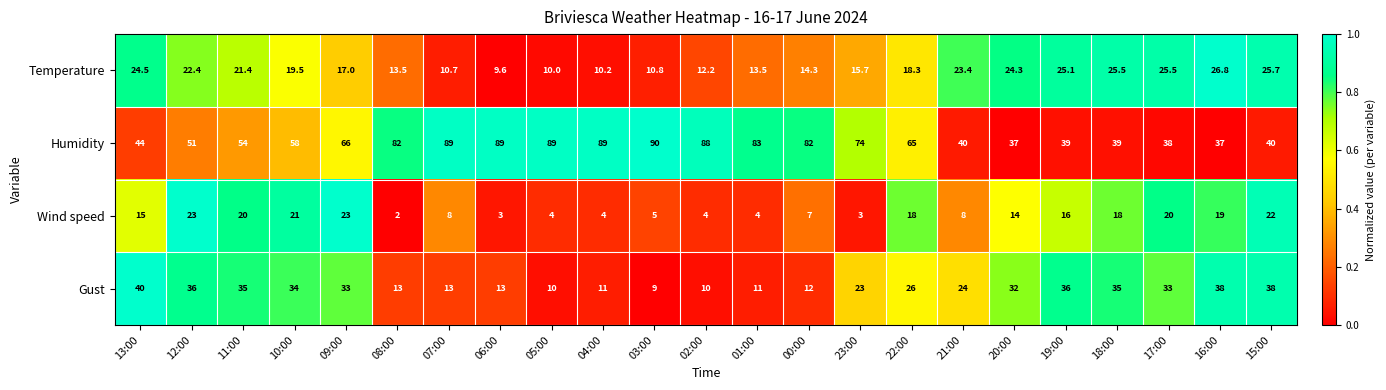

The Wind speed series shows 1.7 at 03:00. True or false?

False